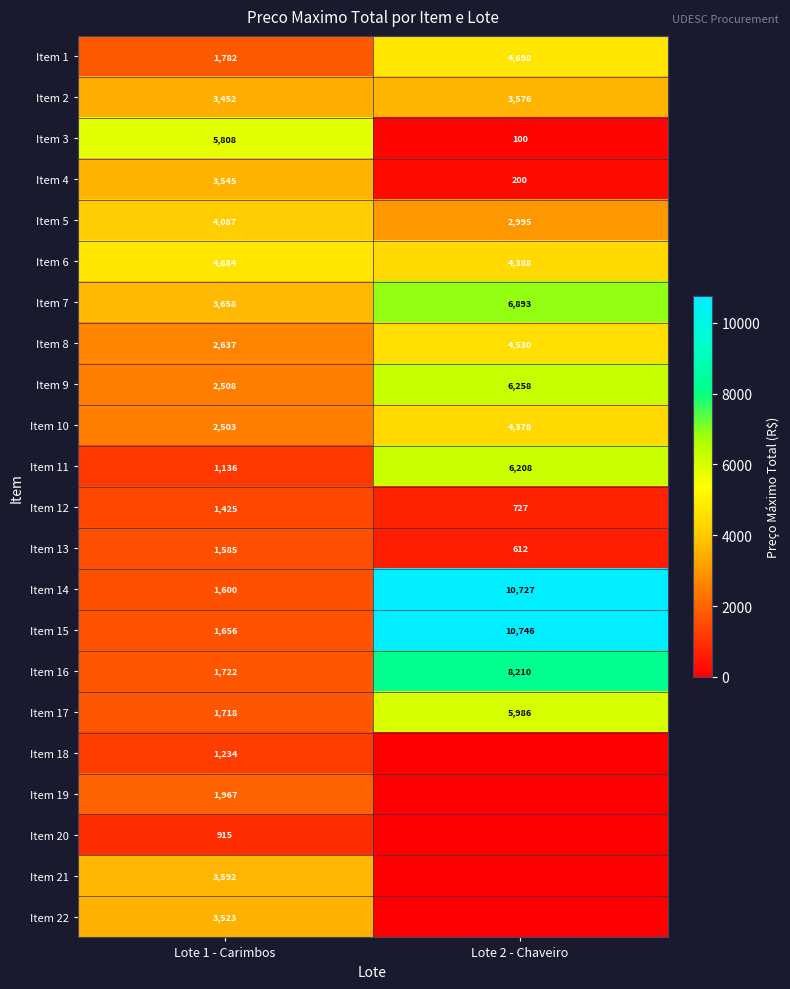

What is the sum of all Item 12 values?

2152